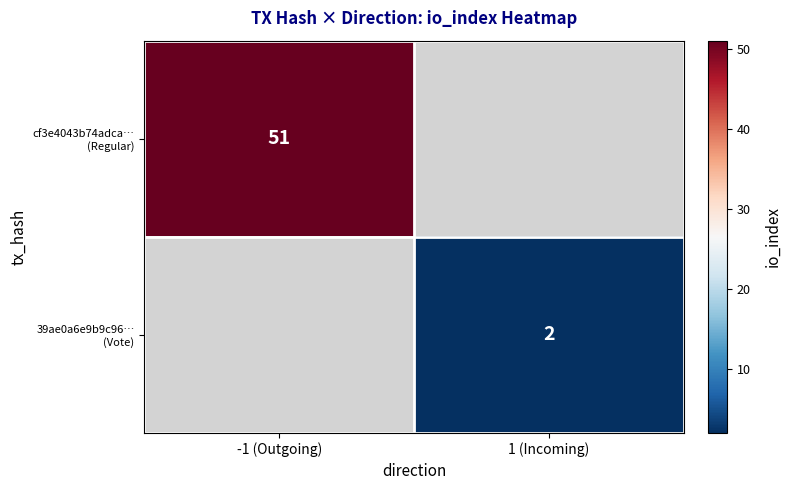

At which label does cf3e4043b74adca… (Regular) reach its minimum?

-1 (Outgoing)